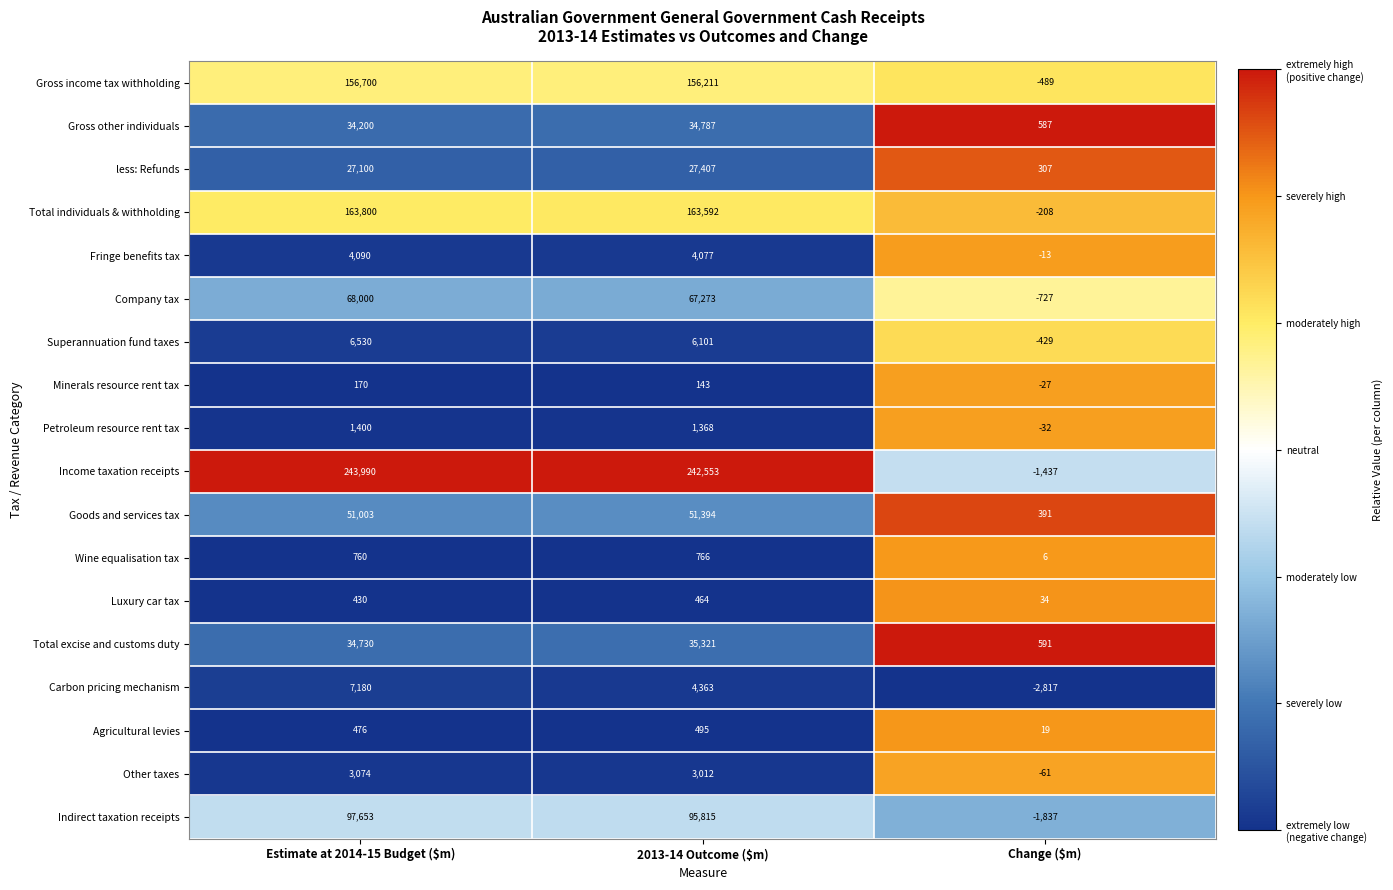

At which category is the sum across all series the highest?

Estimate at 2014-15 Budget ($m)